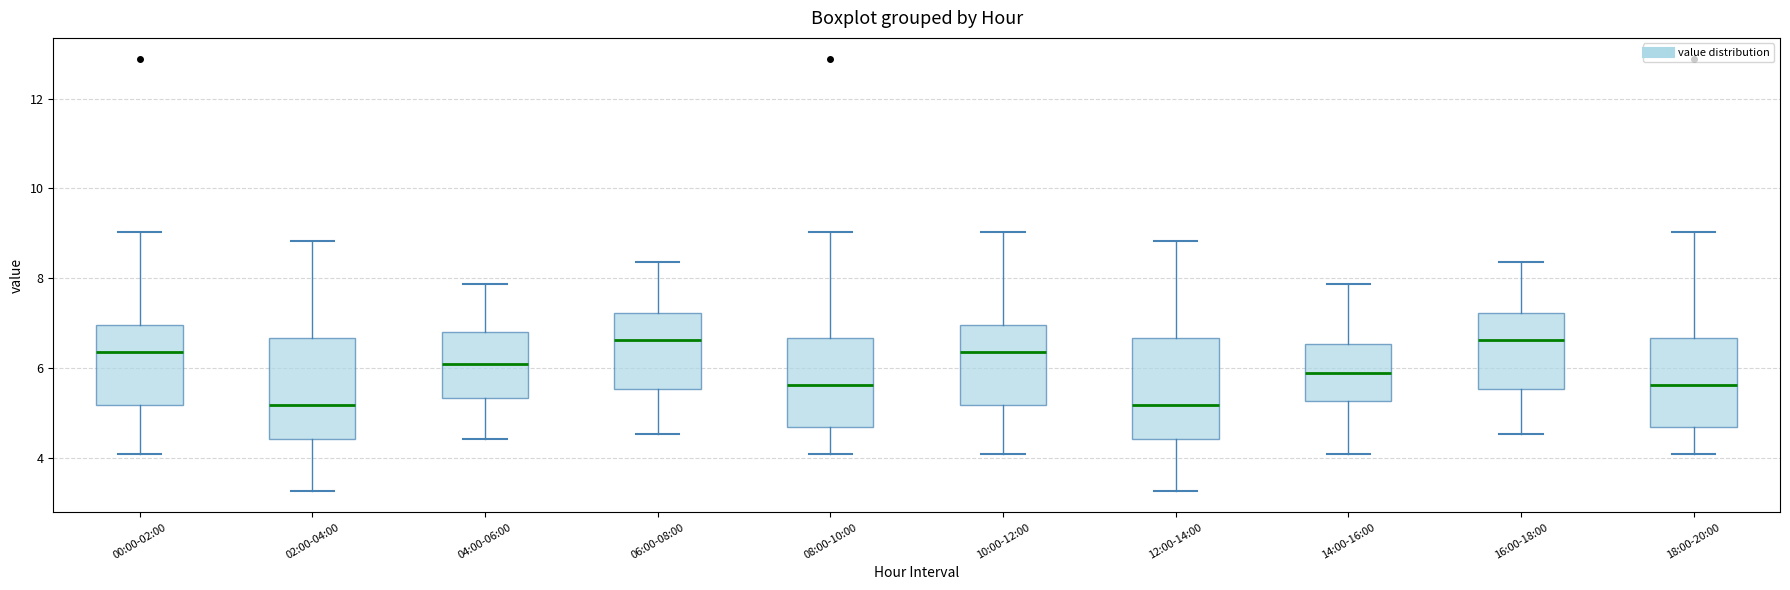

Where does the upper whisker of the box for 02:00-04:00 end on the y-axis? The values are not printed on the chart, so give them approximately, as read against the axis.

8.8